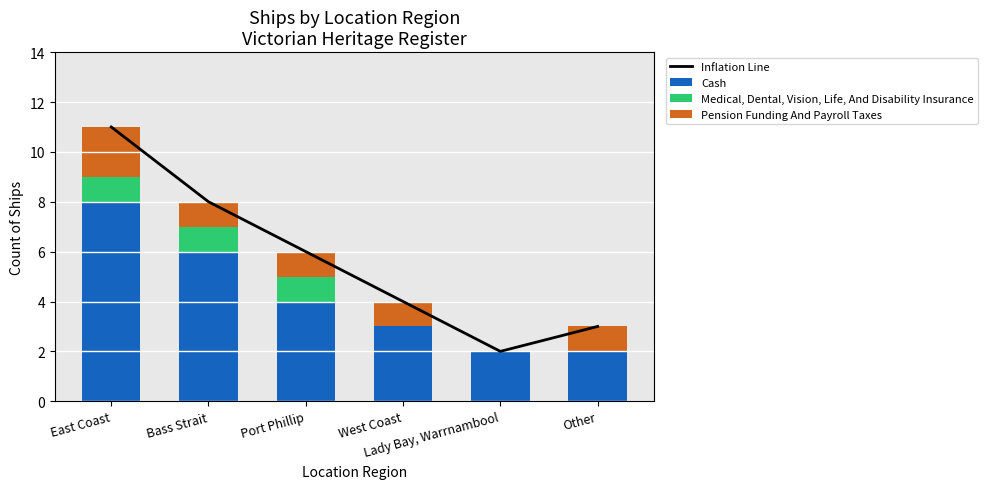

What is the sum of the Medical, Dental, Vision, Life, And Disability Insurance values at East Coast and Other?

1